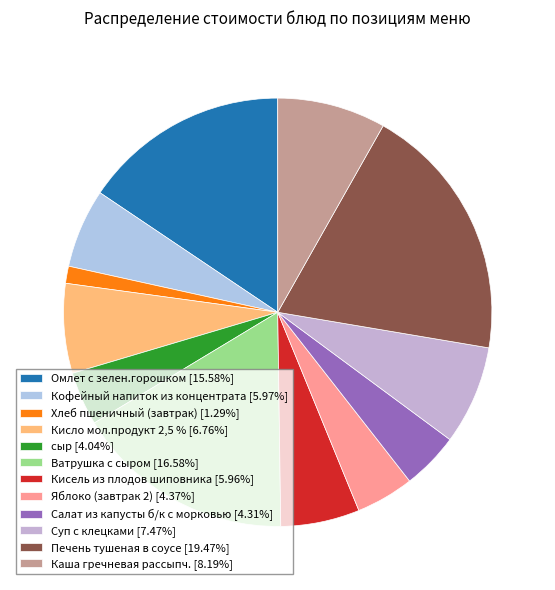

Which slice is the largest?

Печень тушеная в соусе